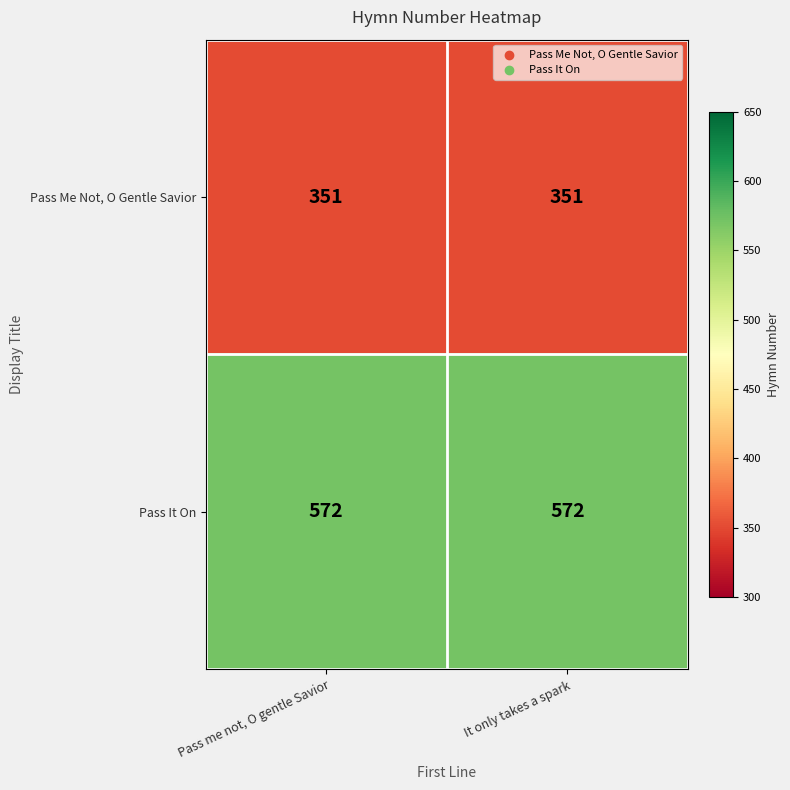

What is the approximate value of Pass It On at It only takes a spark?

572